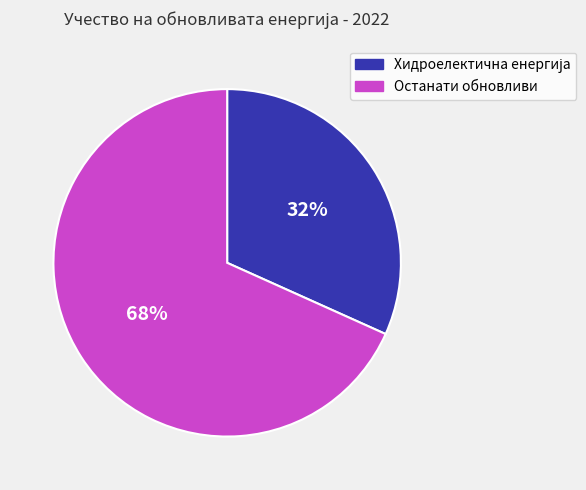

How many slices are in this pie chart?

2